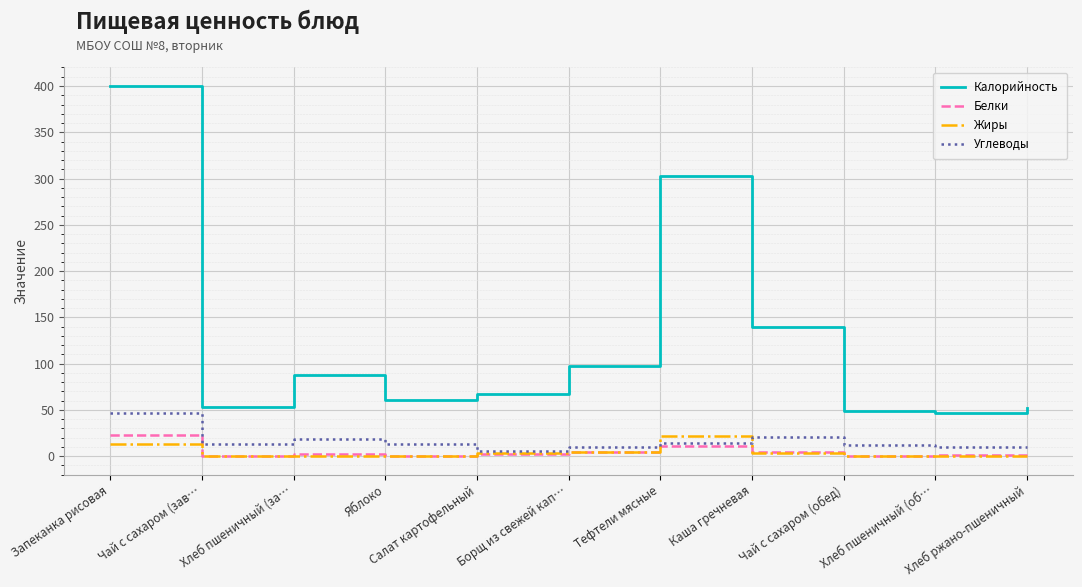

True or false: Калорийность has a value of 66.9 at Салат картофельный.

True